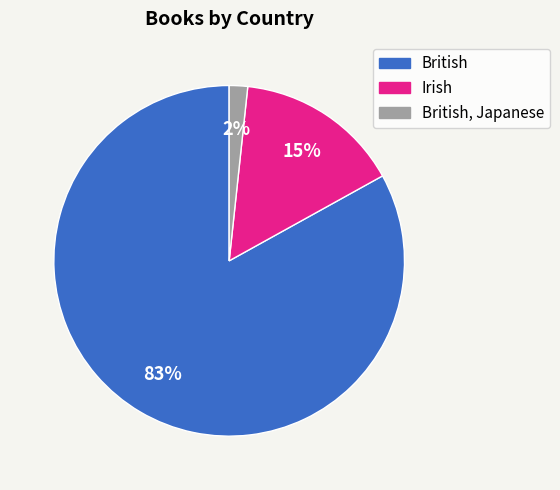

To the nearest percent, what is the average slice percentage?

33%